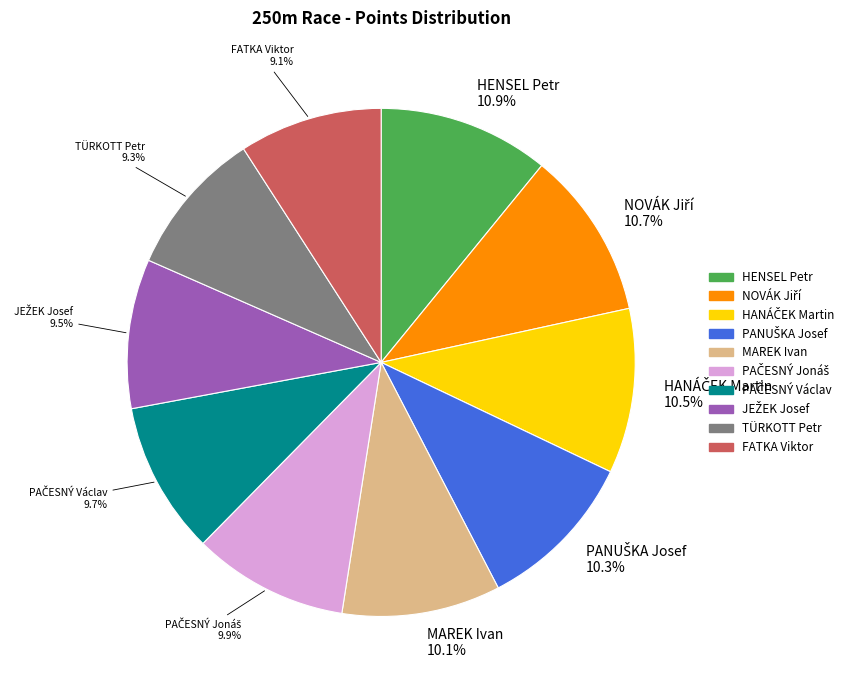

Is there any slice that represents more than half of the pie?

No